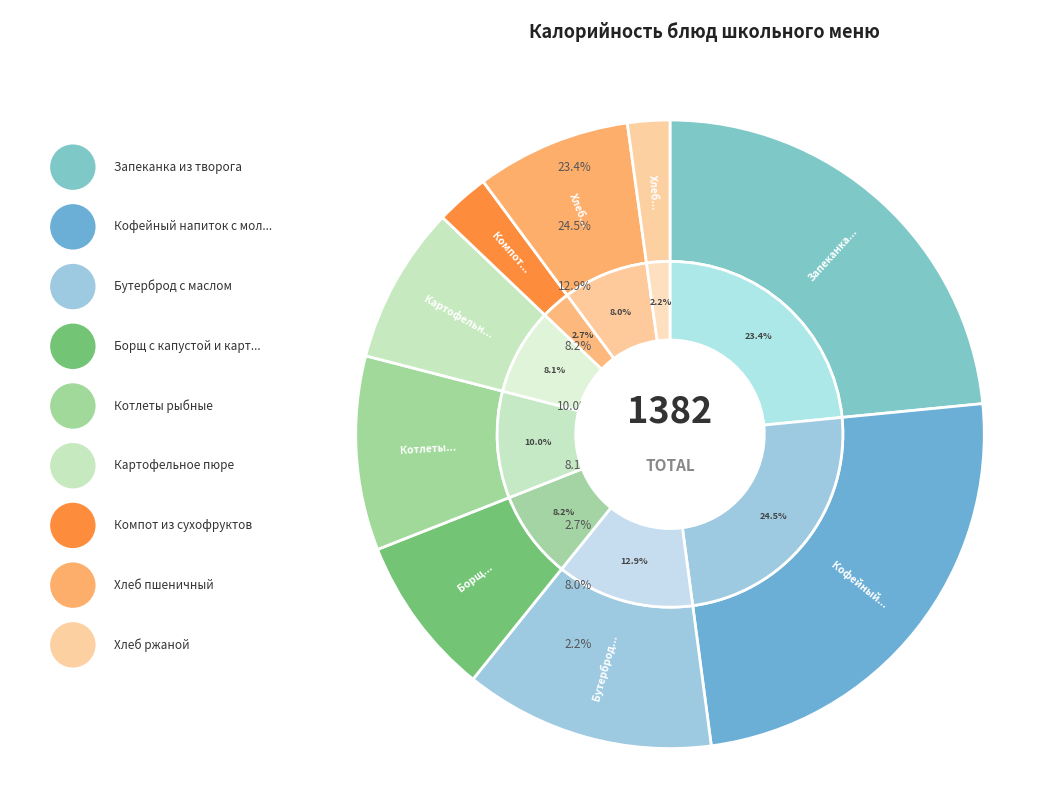

What is the largest slice in the pie chart?

Кофейный напиток с молоком